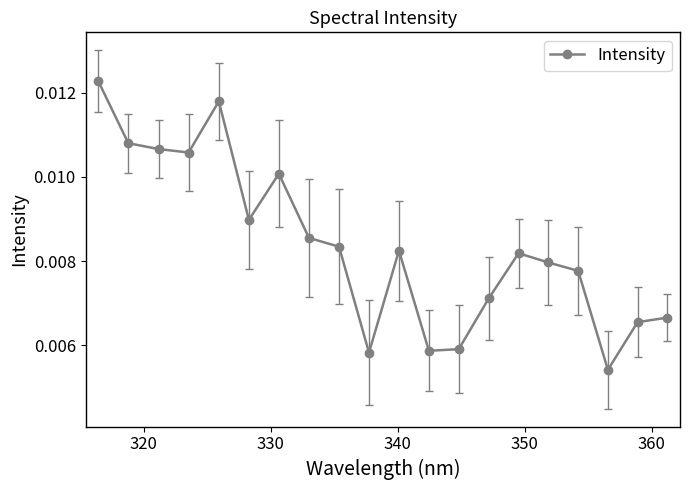

How many interior local valleys (lower than both neighbors) does the data have?

5